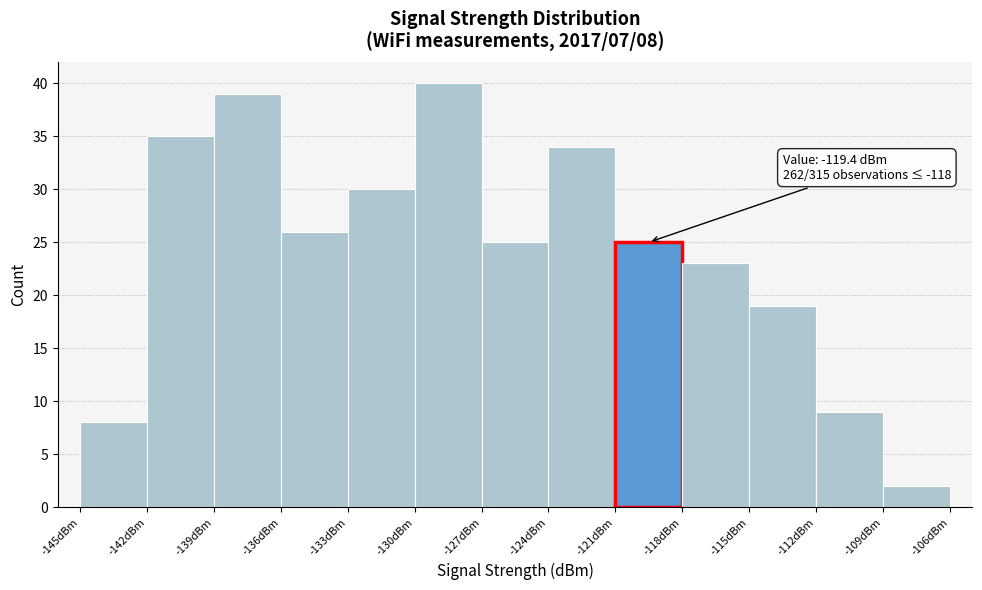

Over which range of the x-axis is the bar tallest?

-130 to -127